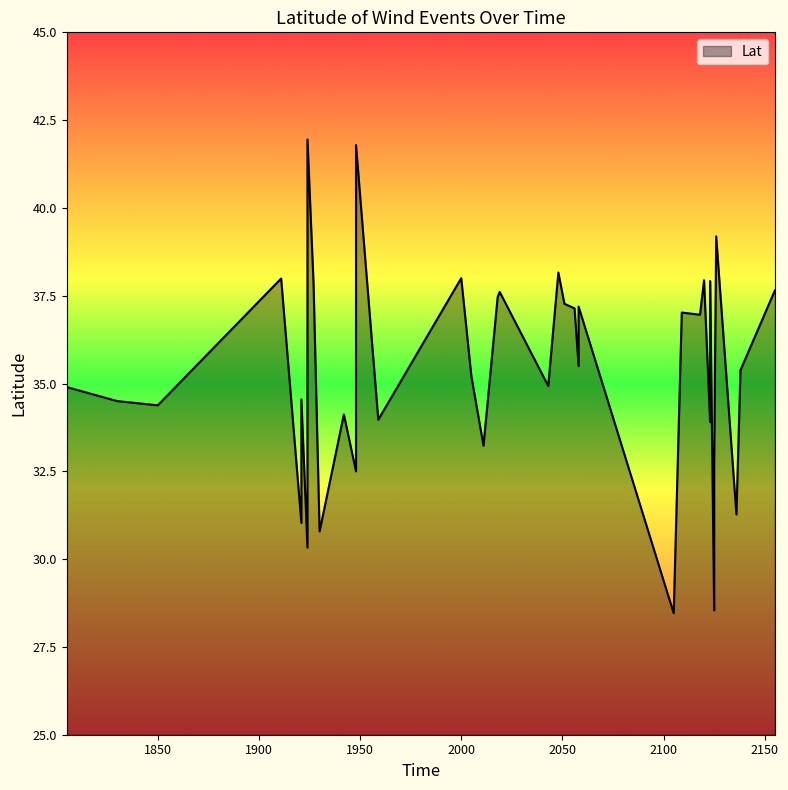

List the labels in order of value, smallest first.

2105, 2125, 1924, 1930, 1921, 2136, 1948, 2125, 2011, 2123, 1959, 1924, 1942, 1924, 1850, 1830, 1921, 1805, 2043, 2005, 2138, 2058, 2118, 2109, 2056, 2058, 2051, 2018, 2019, 2155, 1924, 1927, 2123, 2120, 1911, 2000, 2048, 2126, 1948, 1924